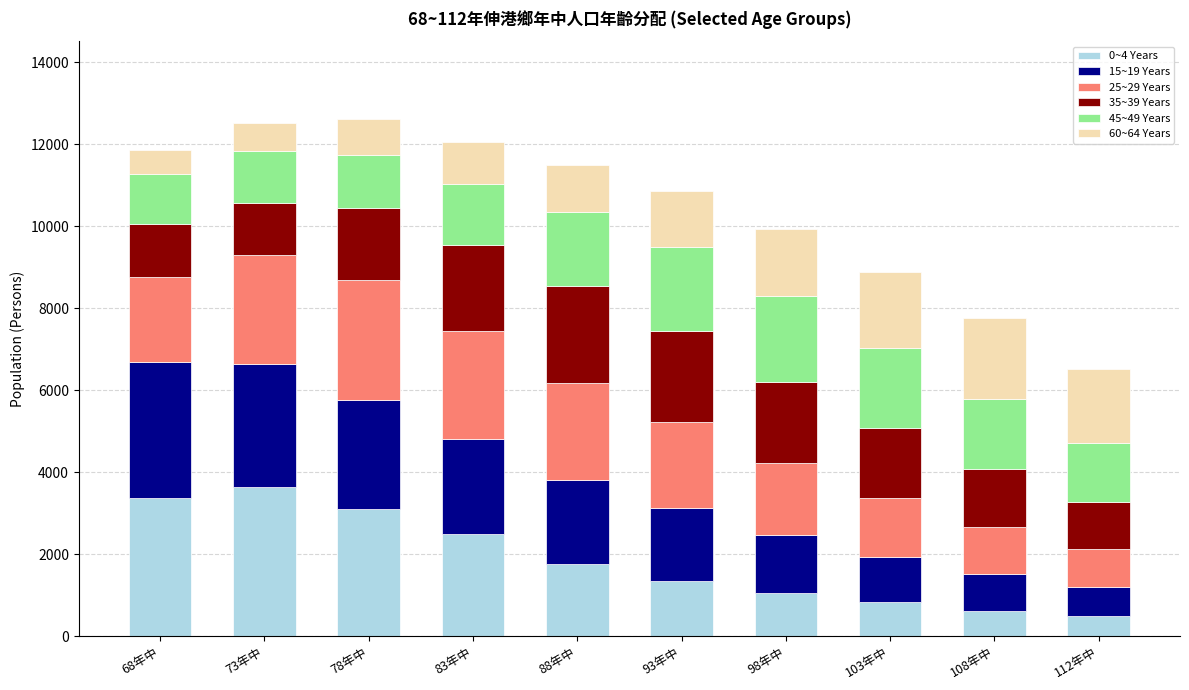

At which label does 0~4 Years first exceed 1748?

68年中